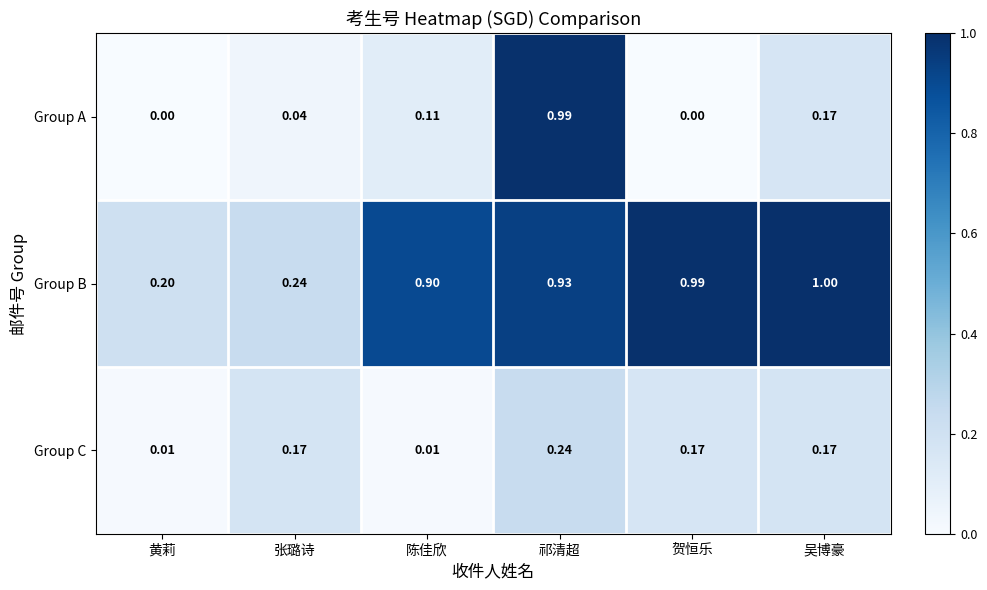

Which series changed the most between 黄莉 and 祁清超?

Group A